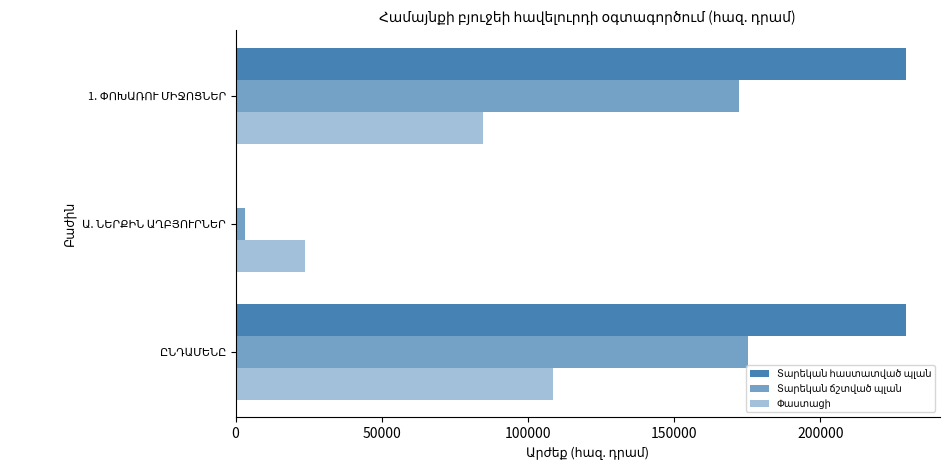

How many categories are shown in the chart?

3